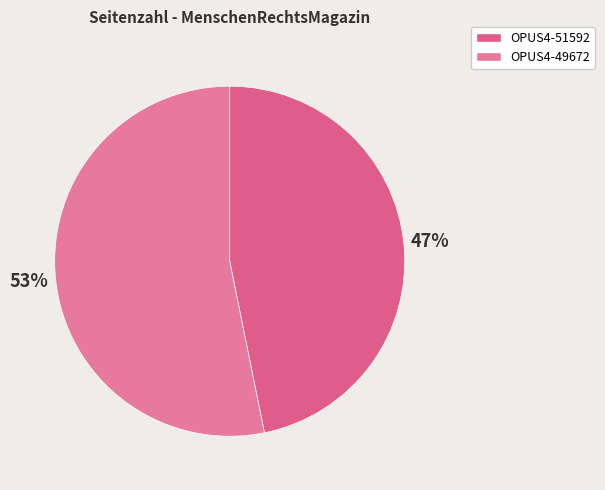

What percentage is the OPUS4-49672 slice, to the nearest percent?

53%